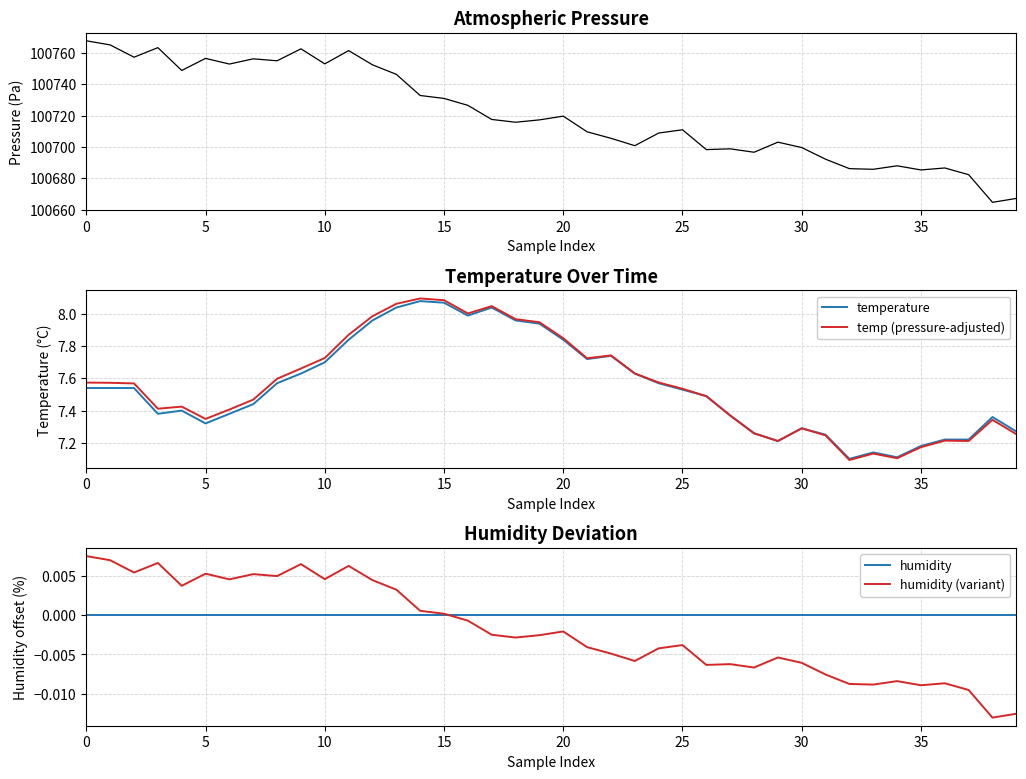

Between 23 and 20, which is larger?

20